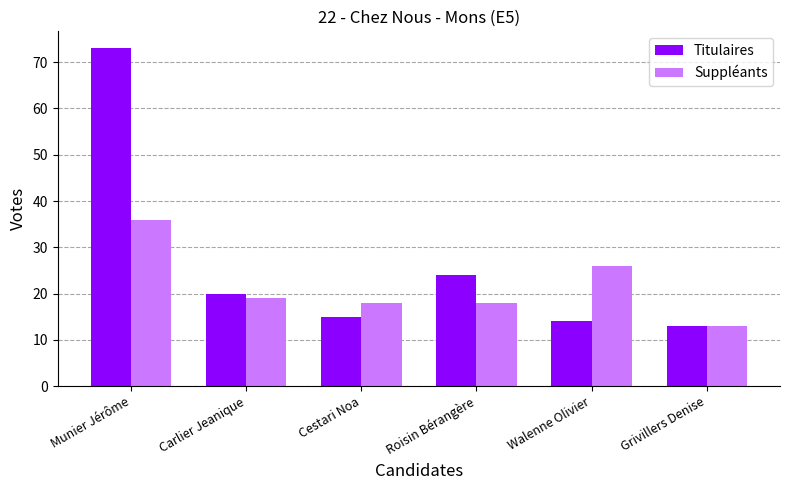

Which series changed the most between Cestari Noa and Roisin Bérangère?

Titulaires